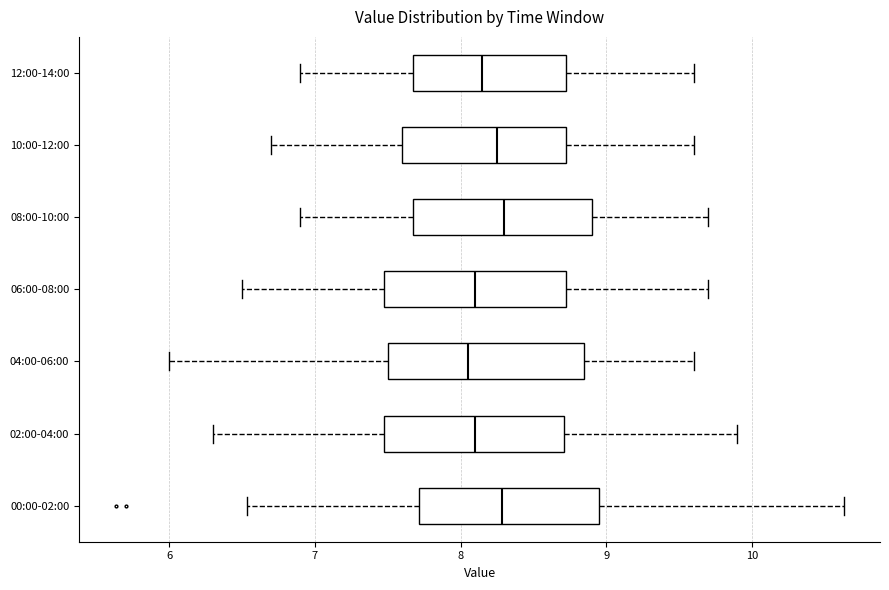

Reading bottom to top, transcribe this box plot: for each box, give where its median line is, the range the box spans, and where its two whiskers end, as read against the x-axis. The values are not printed on the chart, so give them approximately, as read against the axis.

00:00-02:00: median 8.3, box 7.7 to 8.9, whiskers 6.5 to 10.6
02:00-04:00: median 8.1, box 7.5 to 8.7, whiskers 6.3 to 9.9
04:00-06:00: median 8.1, box 7.5 to 8.9, whiskers 6.0 to 9.6
06:00-08:00: median 8.1, box 7.5 to 8.7, whiskers 6.5 to 9.7
08:00-10:00: median 8.3, box 7.7 to 8.9, whiskers 6.9 to 9.7
10:00-12:00: median 8.3, box 7.6 to 8.7, whiskers 6.7 to 9.6
12:00-14:00: median 8.2, box 7.7 to 8.7, whiskers 6.9 to 9.6